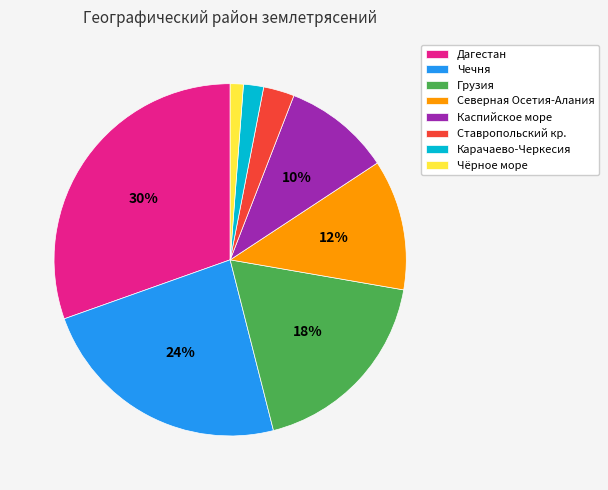

To the nearest percent, what is the combined percentage of Каспийское море and Карачаево-Черкесия?

12%